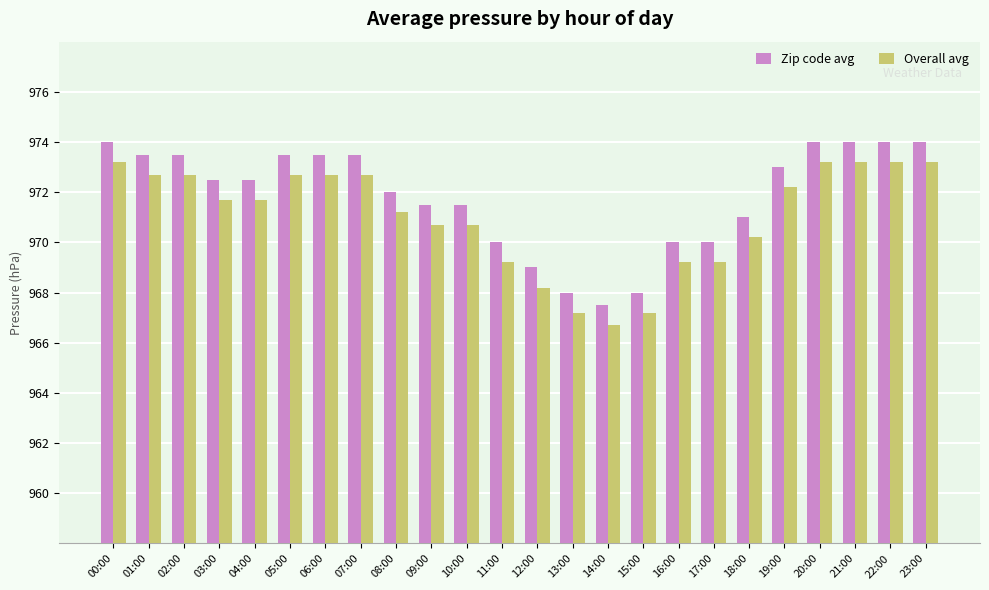

What are all the series names shown in the legend?

Zip code avg, Overall avg